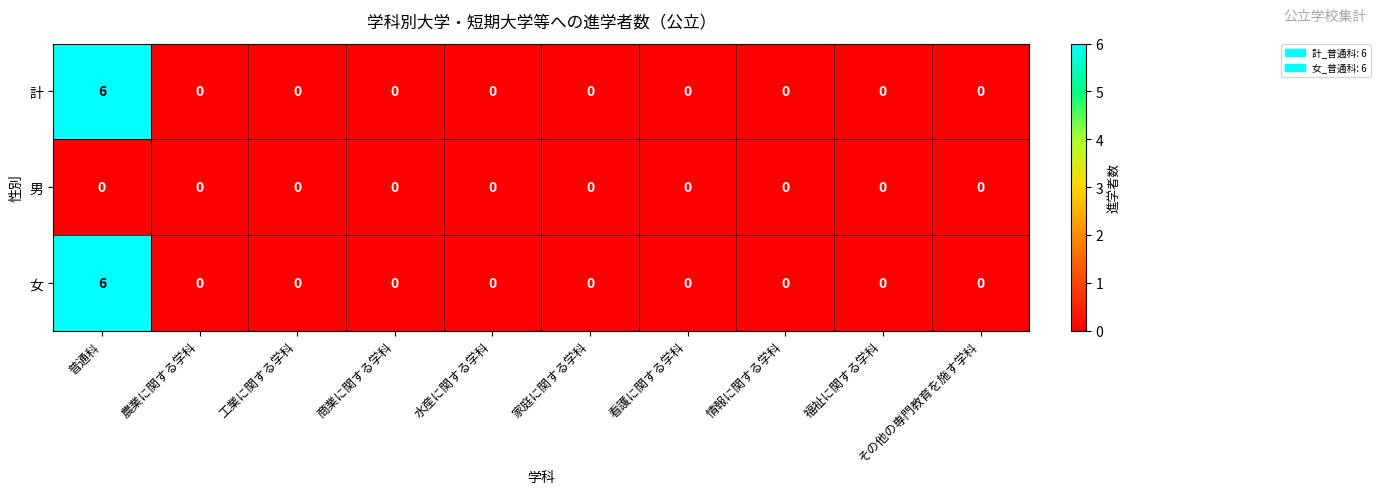

At which category is the sum across all series the highest?

普通科